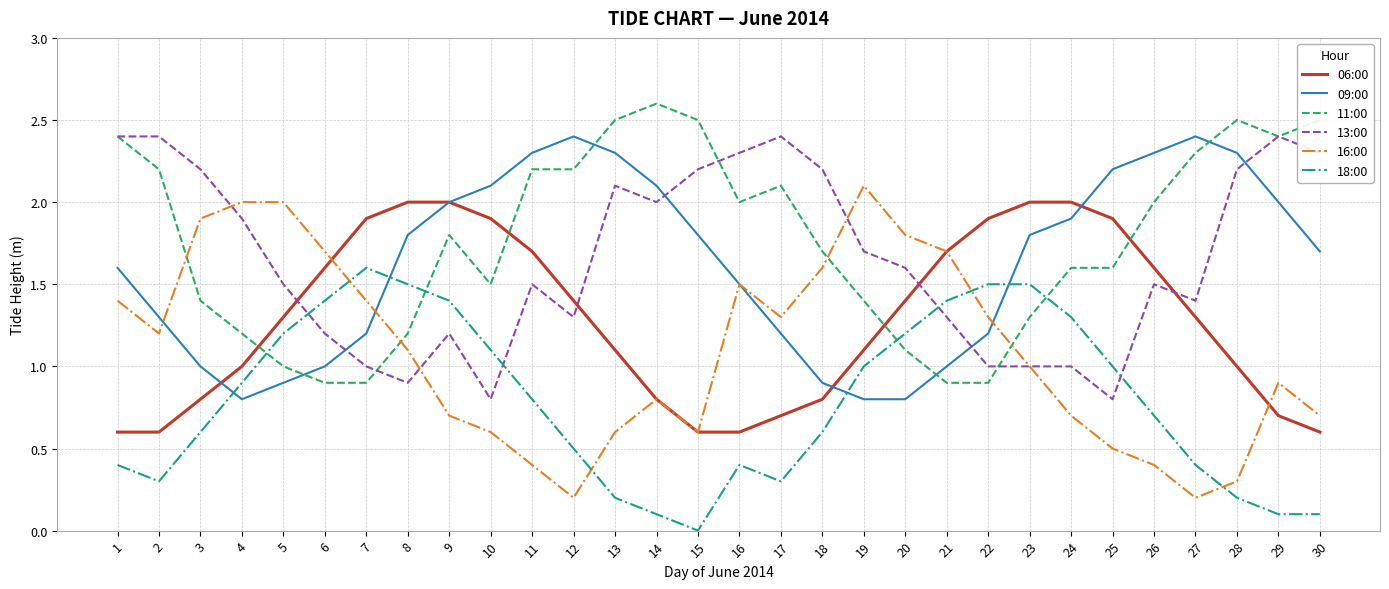

Reading left to right, list all the values displayed in this chart.

06:00: 0.6	0.6	0.8	1.0	1.3	1.6	1.9	2.0	2.0	1.9	1.7	1.4	1.1	0.8	0.6	0.6	0.7	0.8	1.1	1.4	1.7	1.9	2.0	2.0	1.9	1.6	1.3	1.0	0.7	0.6
09:00: 1.6	1.3	1.0	0.8	0.9	1.0	1.2	1.8	2.0	2.1	2.3	2.4	2.3	2.1	1.8	1.5	1.2	0.9	0.8	0.8	1.0	1.2	1.8	1.9	2.2	2.3	2.4	2.3	2.0	1.7
11:00: 2.4	2.2	1.4	1.2	1.0	0.9	0.9	1.2	1.8	1.5	2.2	2.2	2.5	2.6	2.5	2.0	2.1	1.7	1.4	1.1	0.9	0.9	1.3	1.6	1.6	2.0	2.3	2.5	2.4	2.5
13:00: 2.4	2.4	2.2	1.9	1.5	1.2	1.0	0.9	1.2	0.8	1.5	1.3	2.1	2.0	2.2	2.3	2.4	2.2	1.7	1.6	1.3	1.0	1.0	1.0	0.8	1.5	1.4	2.2	2.4	2.3
16:00: 1.4	1.2	1.9	2.0	2.0	1.7	1.4	1.1	0.7	0.6	0.4	0.2	0.6	0.8	0.6	1.5	1.3	1.6	2.1	1.8	1.7	1.3	1.0	0.7	0.5	0.4	0.2	0.3	0.9	0.7
18:00: 0.4	0.3	0.6	0.9	1.2	1.4	1.6	1.5	1.4	1.1	0.8	0.5	0.2	0.1	0.0	0.4	0.3	0.6	1.0	1.2	1.4	1.5	1.5	1.3	1.0	0.7	0.4	0.2	0.1	0.1